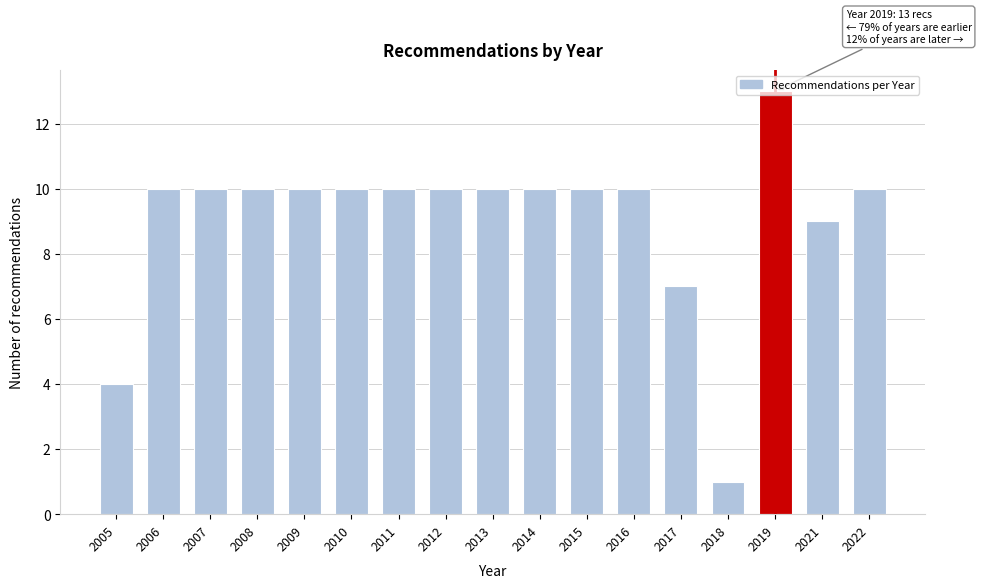

Read the value at 2014.

10